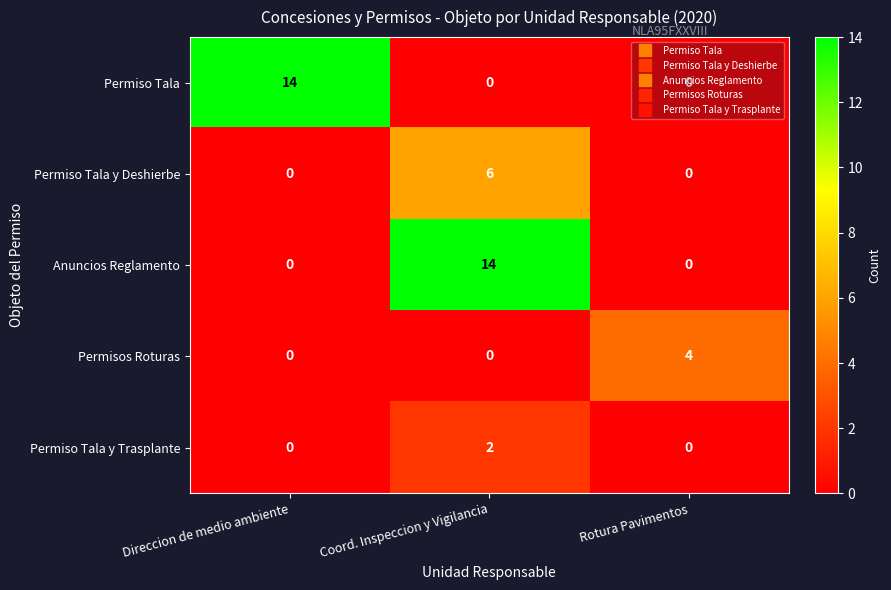

What is the total value across all series at Direccion de medio ambiente?

14